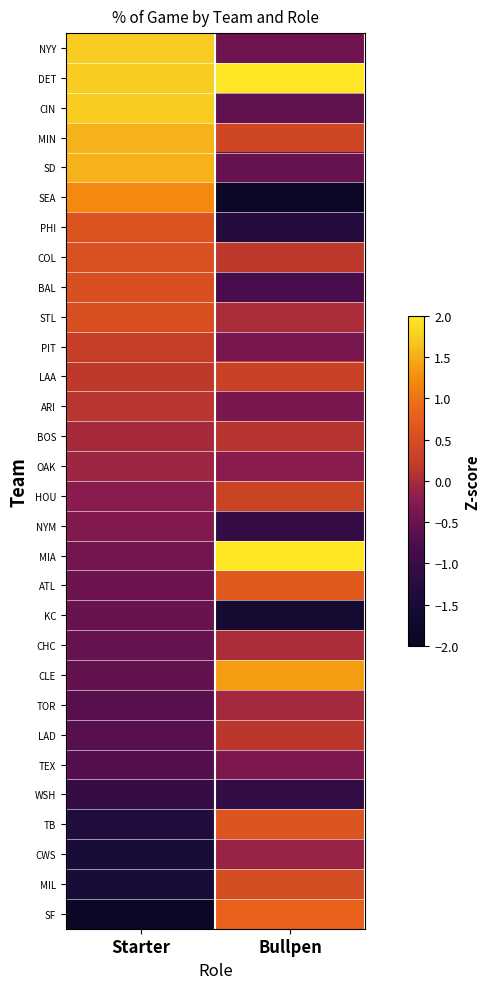

Between Starter and Bullpen, which is larger?

Starter